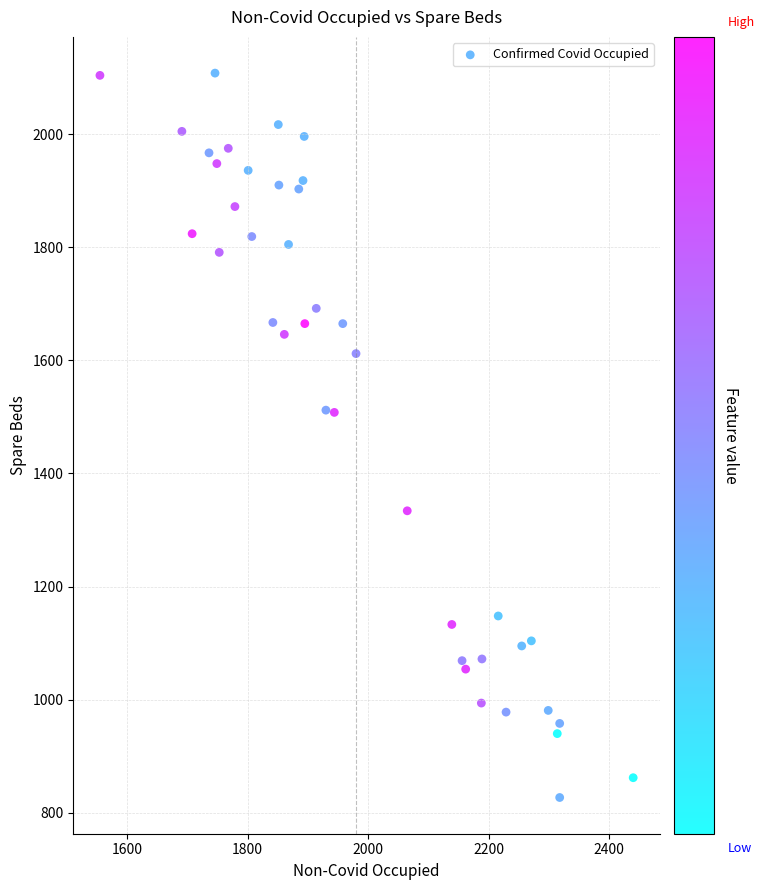

What is the range of X values (max minus min)?

885